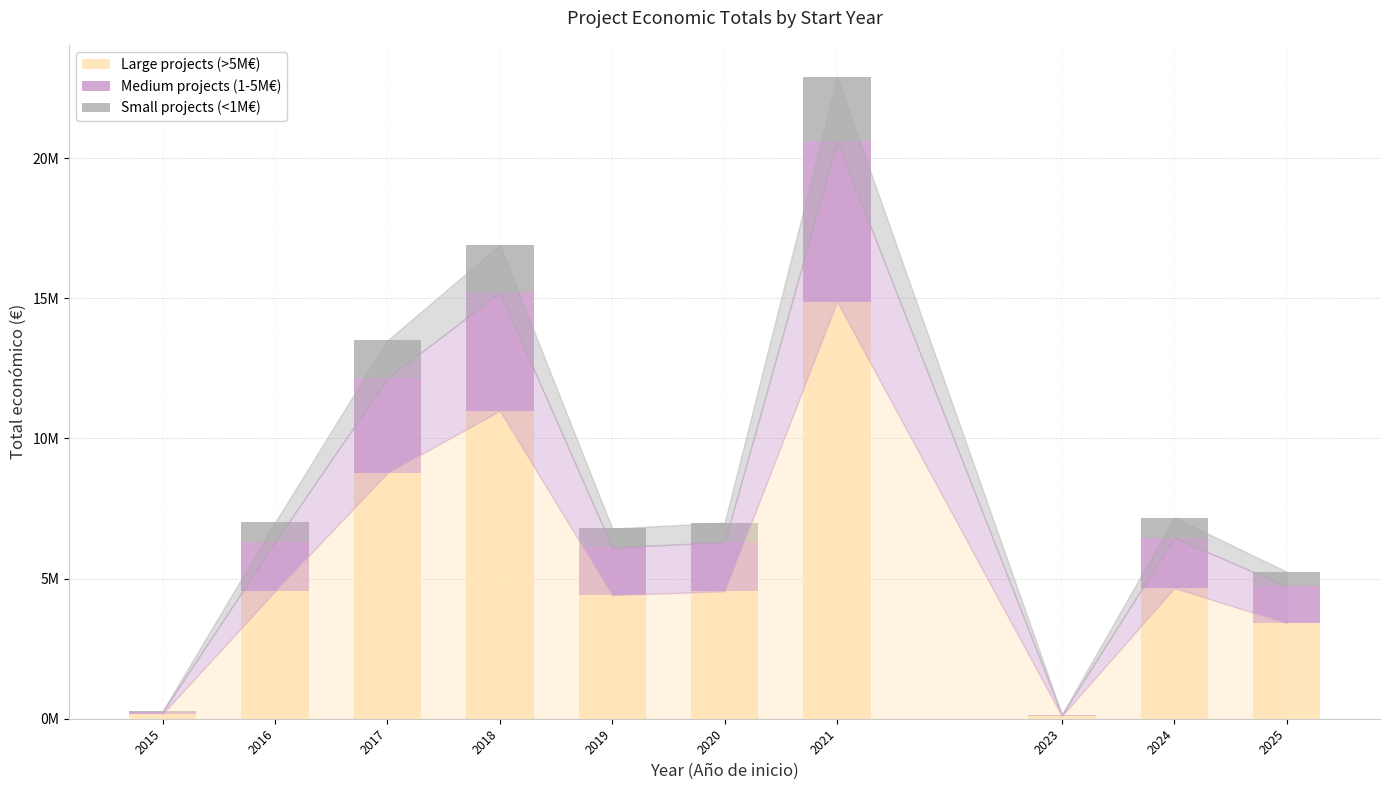

Is it true that Small projects (<1M€) equals 903024.8 at 2025?

False